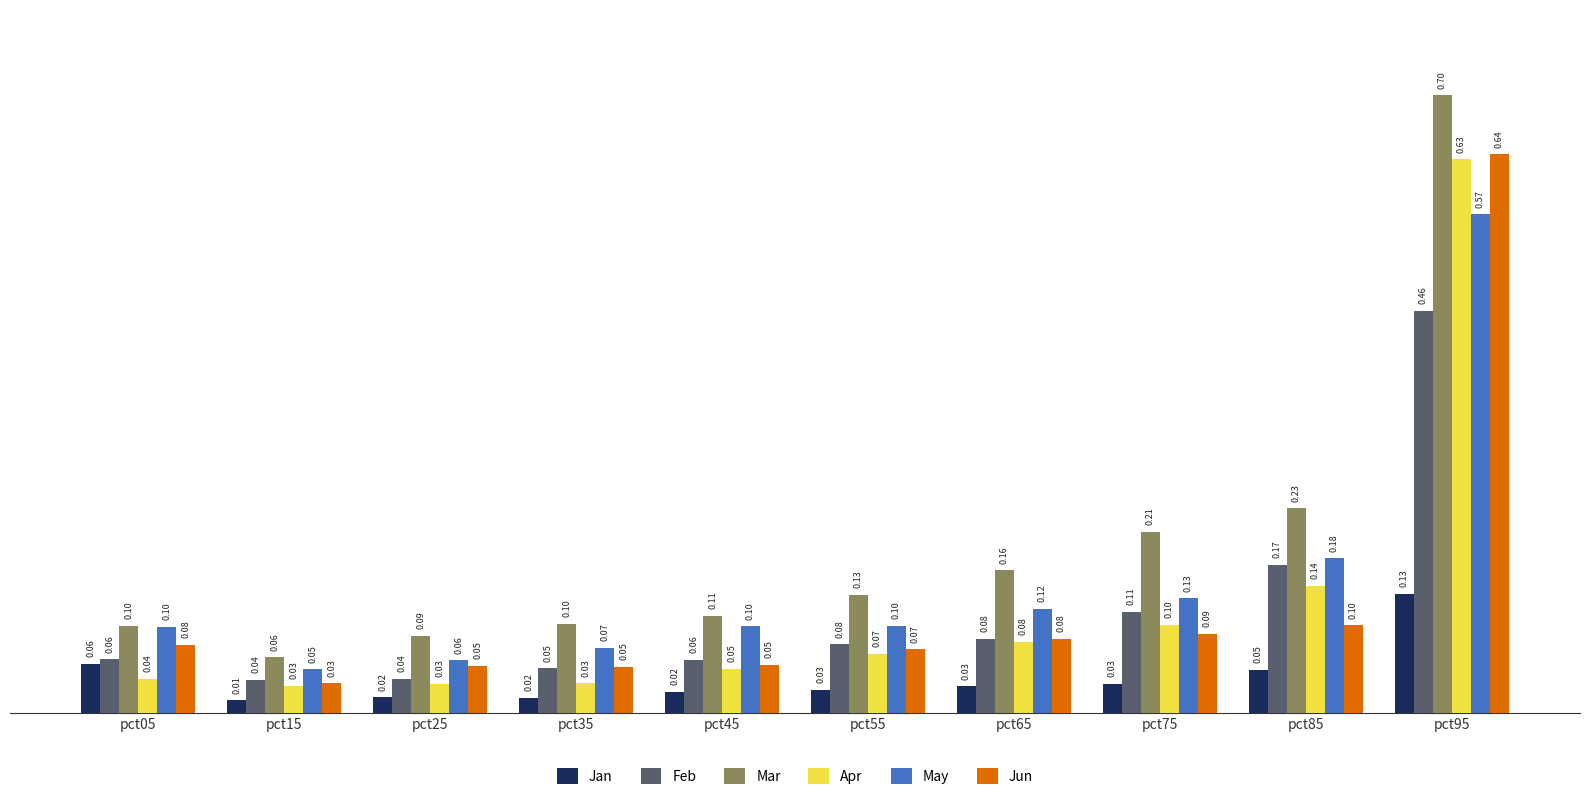

List the series in order of their peak value, highest first.

Mar, Jun, Apr, May, Feb, Jan